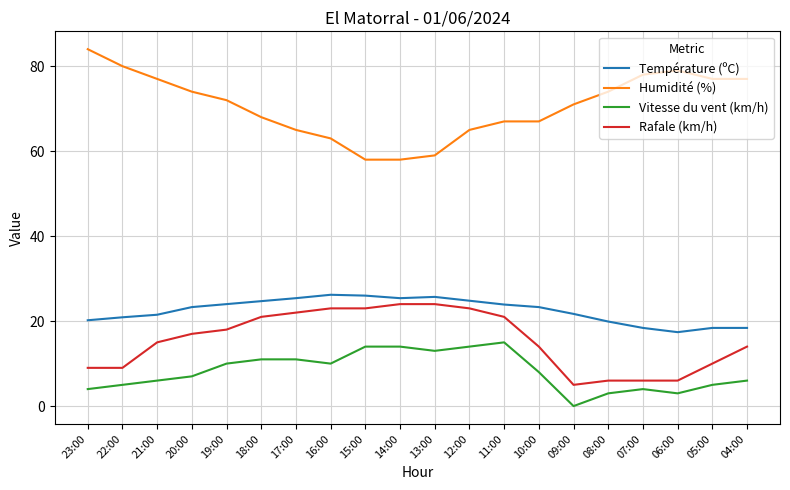

The value of Température (ºC) at 18:00 is 15.1. True or false?

False